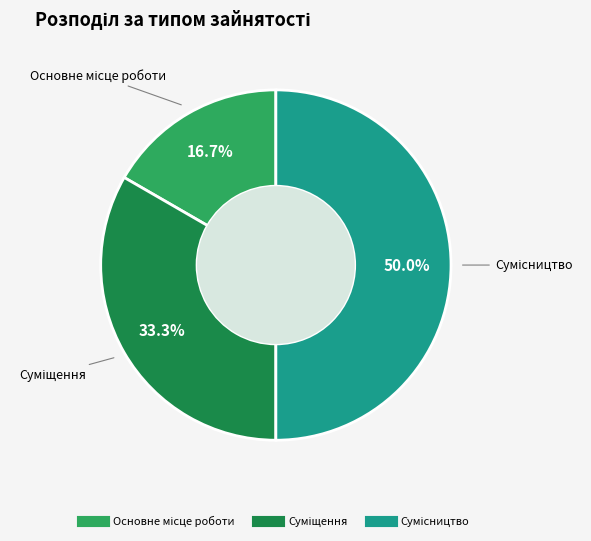

What percentage do Суміщення and Сумісництво together represent?

83.3%